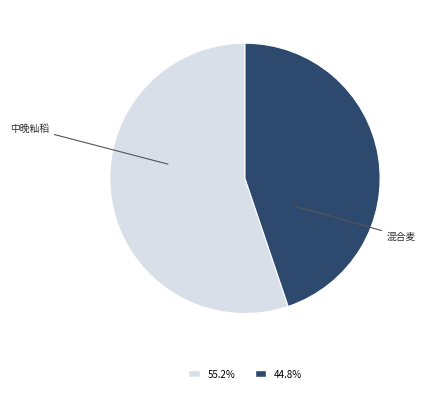

Is there any slice that represents more than half of the pie?

Yes